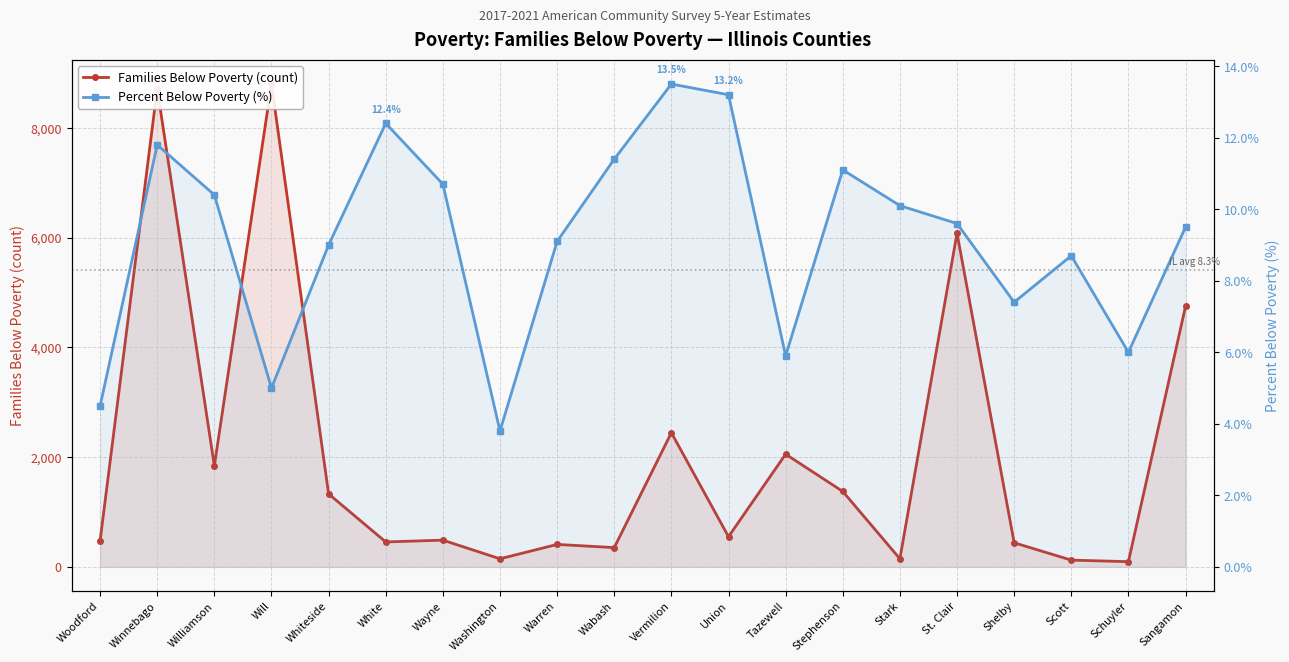

How many interior local peaks does the Families Below Poverty (count) series have?

7